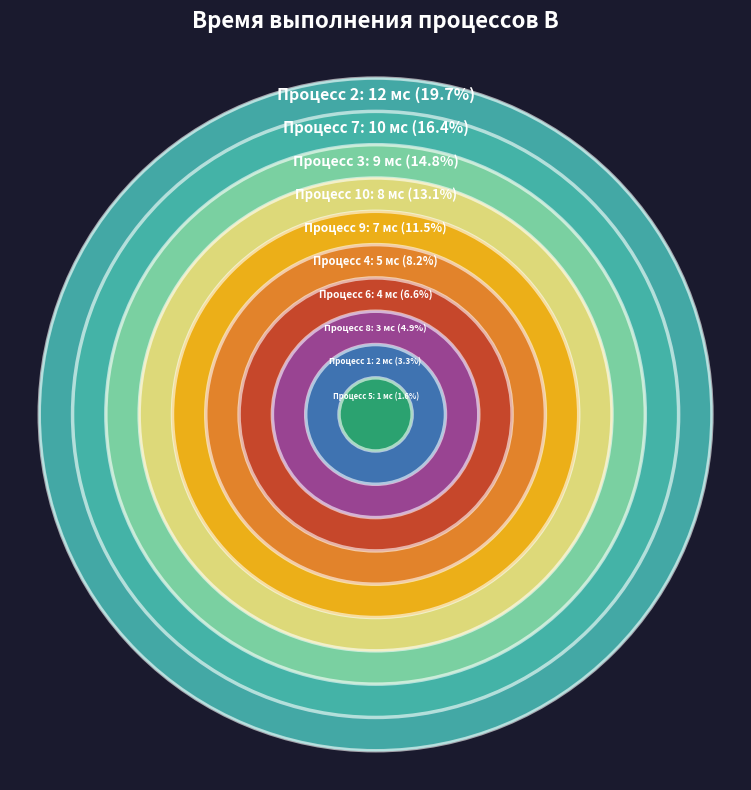

How many slices are in this pie chart?

10